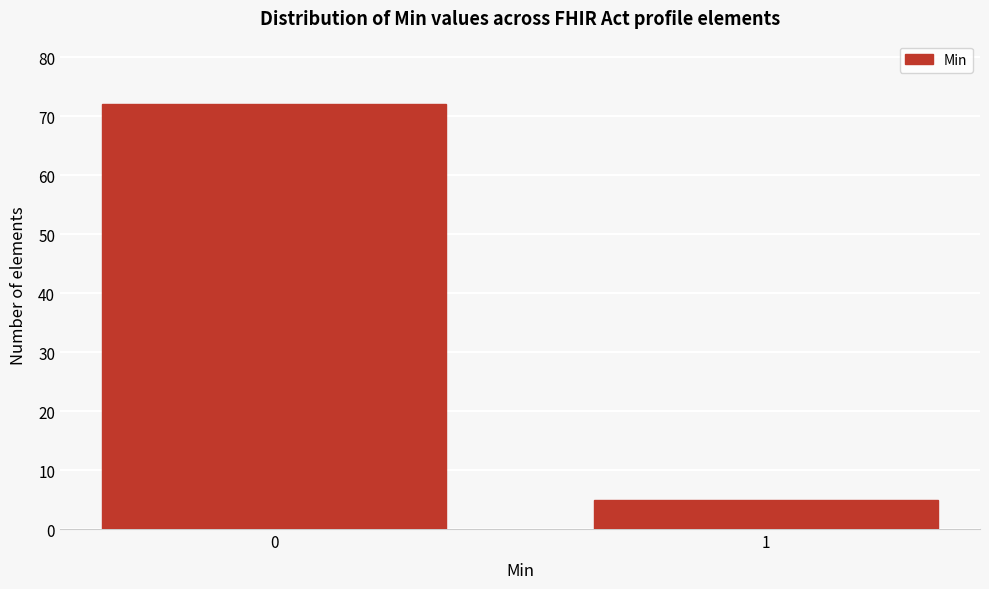

Reading left to right, transcribe all the data shown in this chart.

0=72	1=5